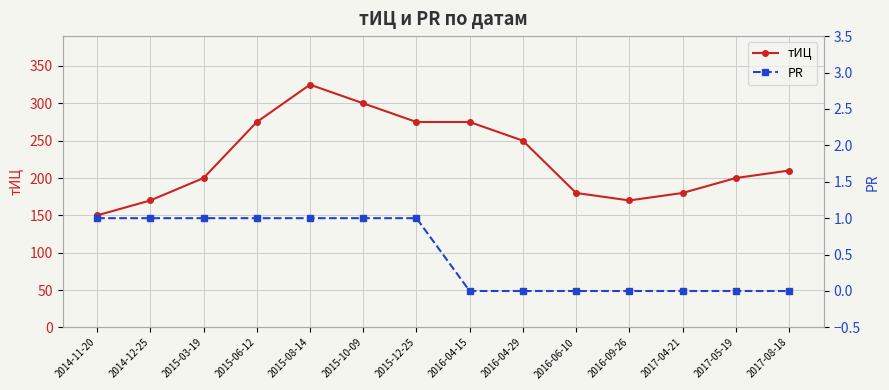

How many PR values are between 0 and 1?

14